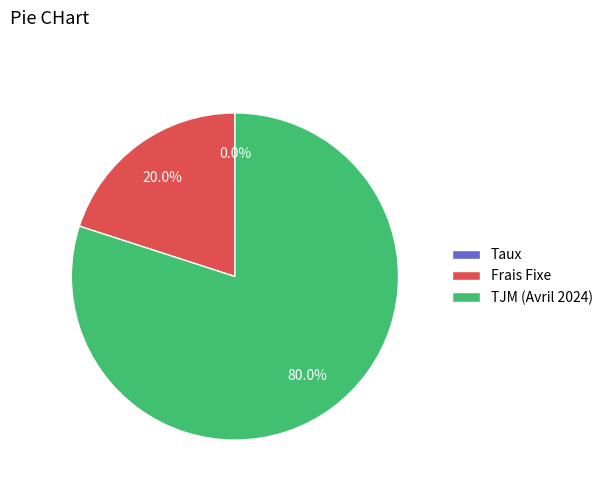

True or false: TJM (Avril 2024) accounts for 95% of the total.

False